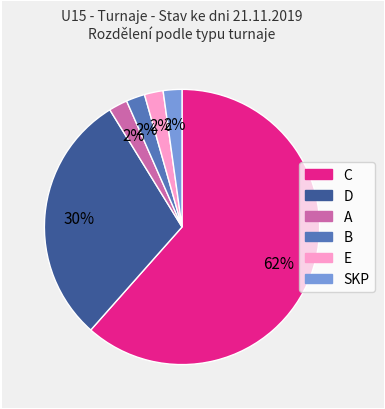

Does any single category account for the majority?

Yes